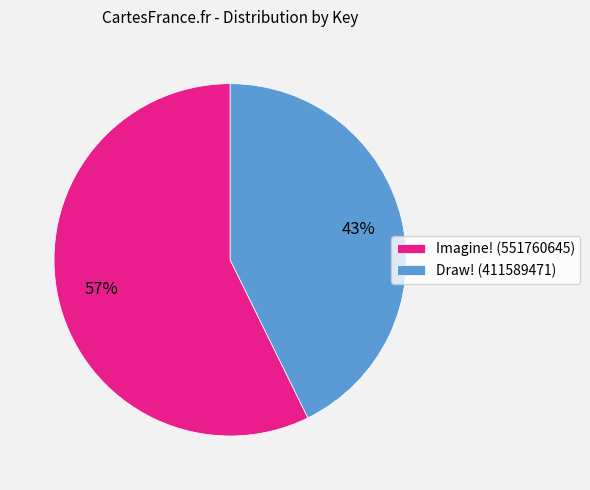

Is the sum of Imagine! (551760645) and Draw! (411589471) greater than half?

Yes